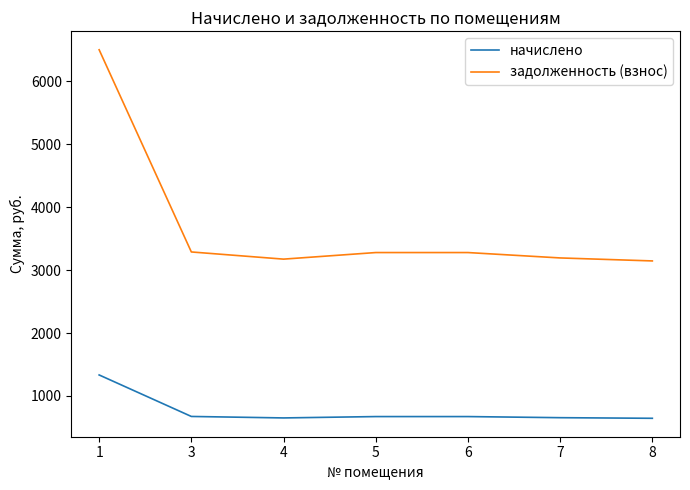

What is the maximum value for начислено?

1333.8